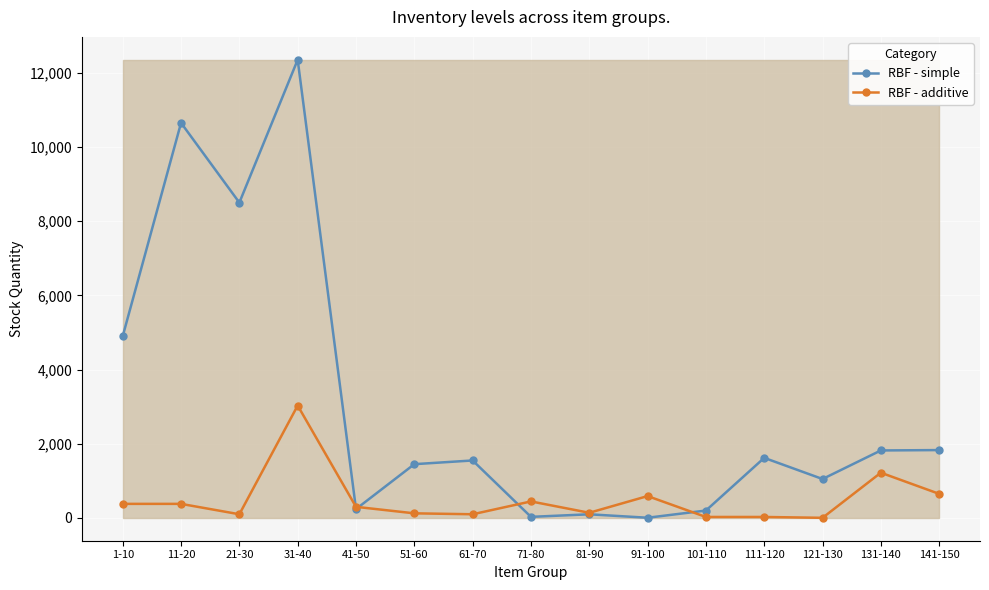

Is the value of RBF - additive at 11-20 greater than the value of RBF - simple at 51-60?

No